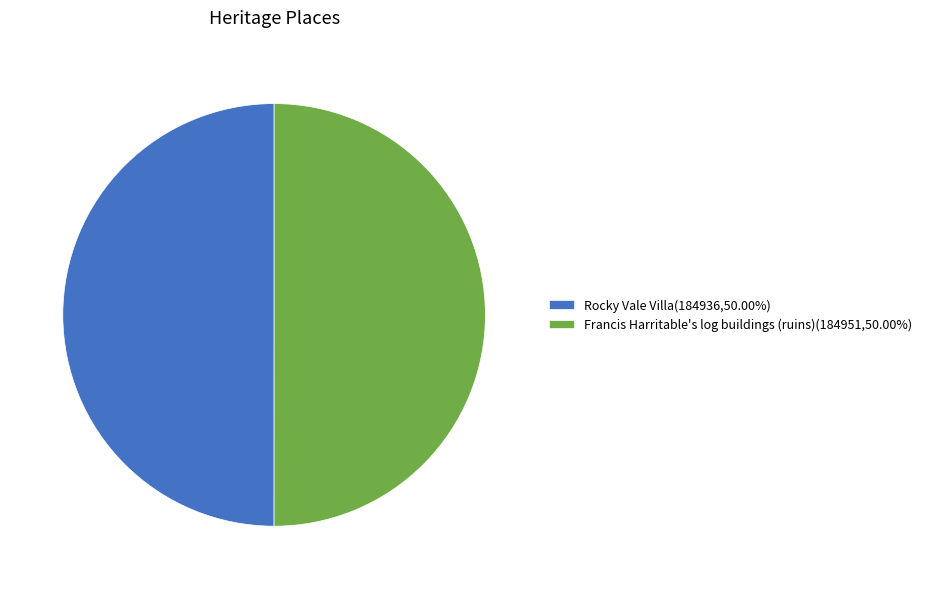

What is the ratio of the value at Rocky Vale Villa(184936,50.00%) to the value at Francis Harritable's log buildings (ruins)(184951,50.00%)?

1.0